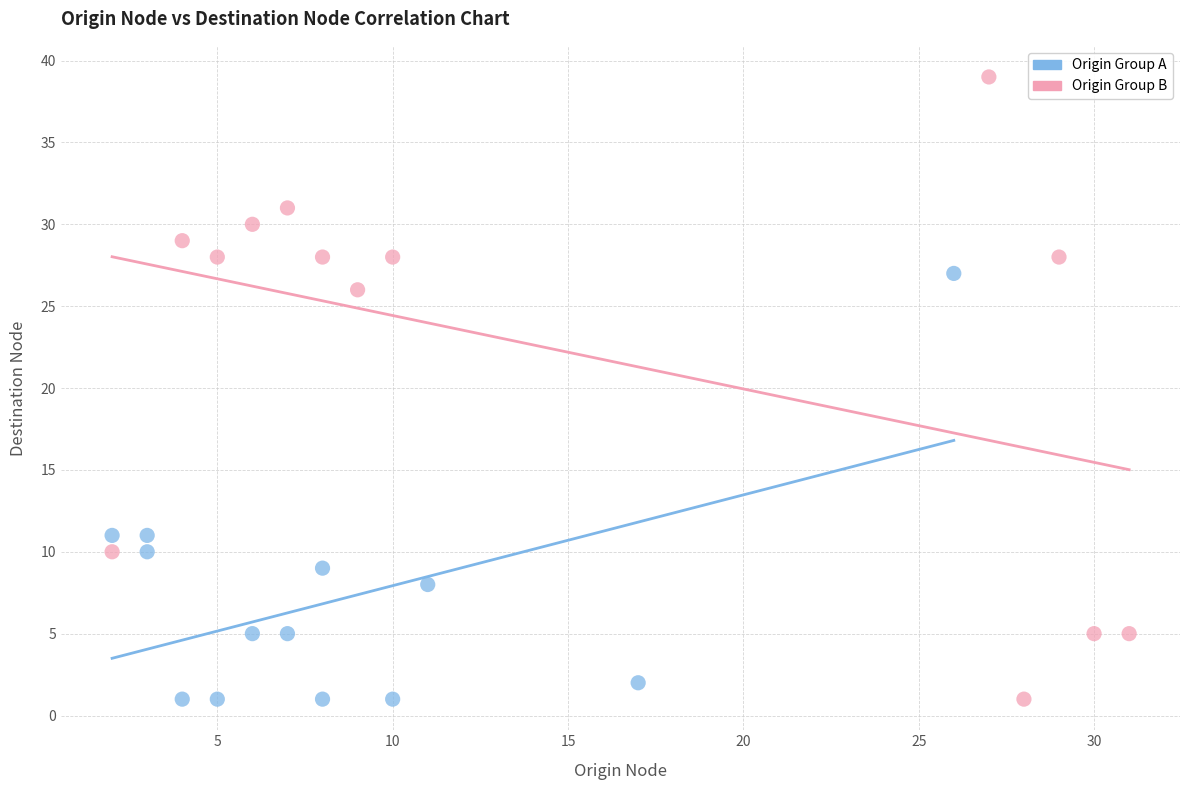

Which series has the largest Y range (max minus min)?

Origin Group B